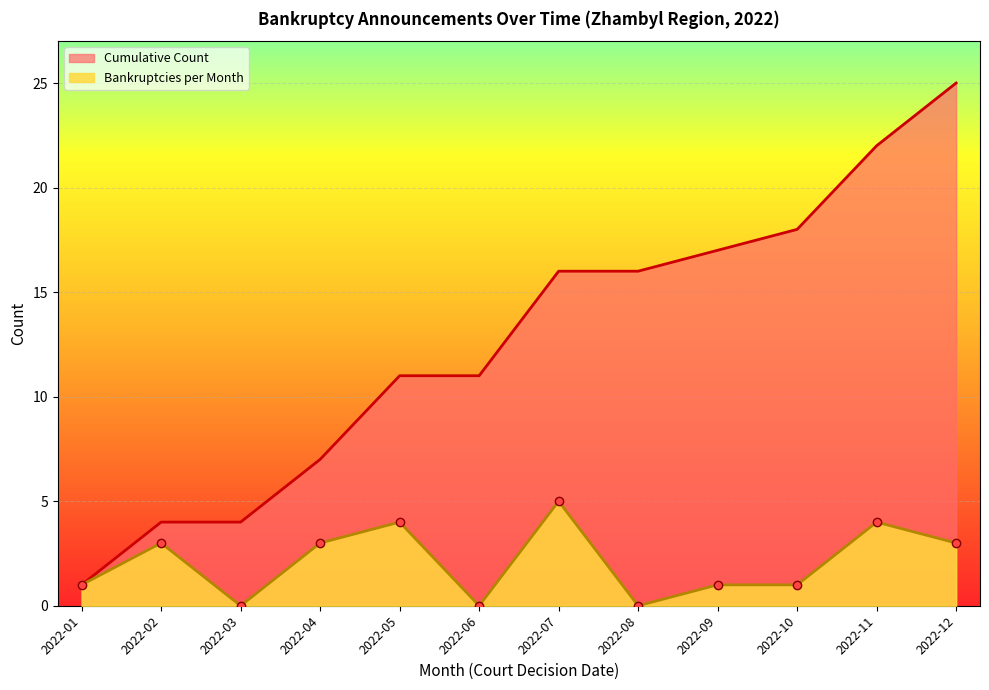

Which series has the largest total across all categories?

Cumulative Count